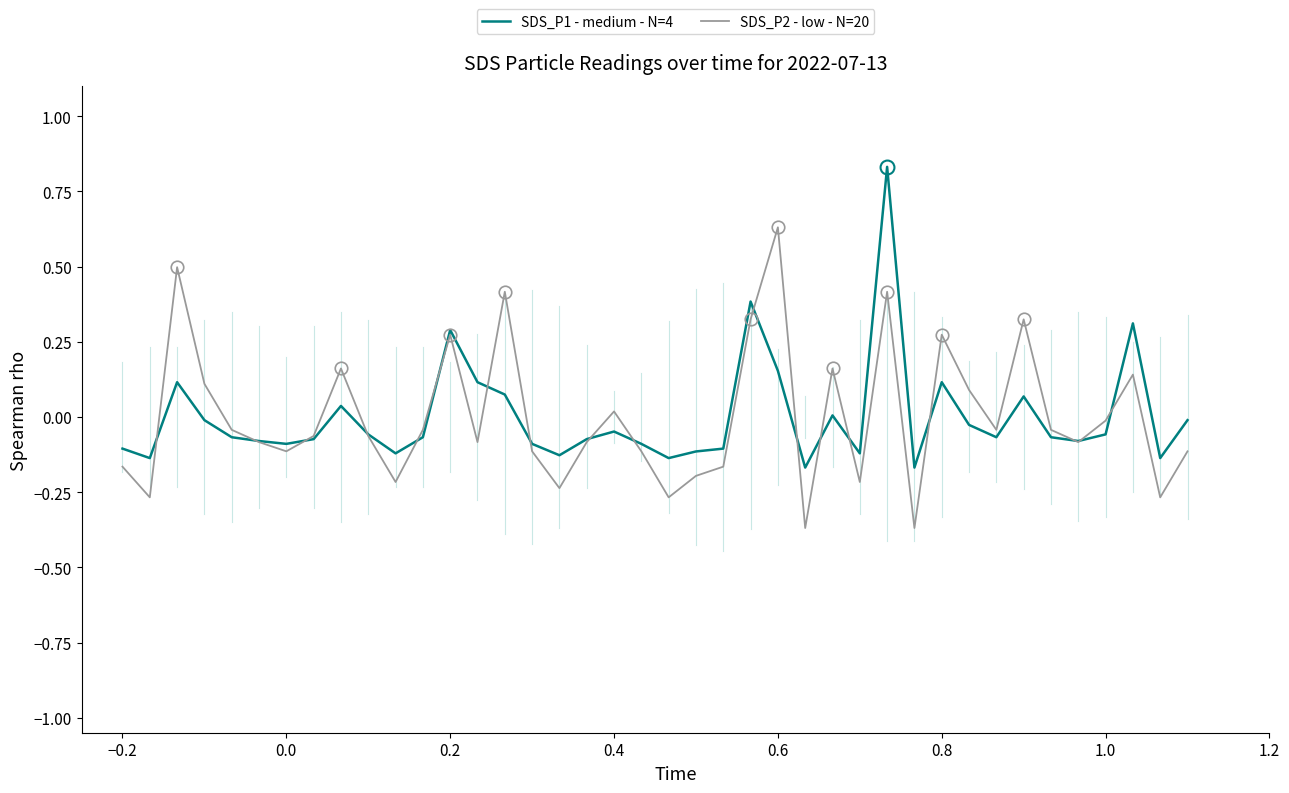

True or false: SDS_P1 - medium - N=4 and SDS_P2 - low - N=20 intersect in this chart.

True